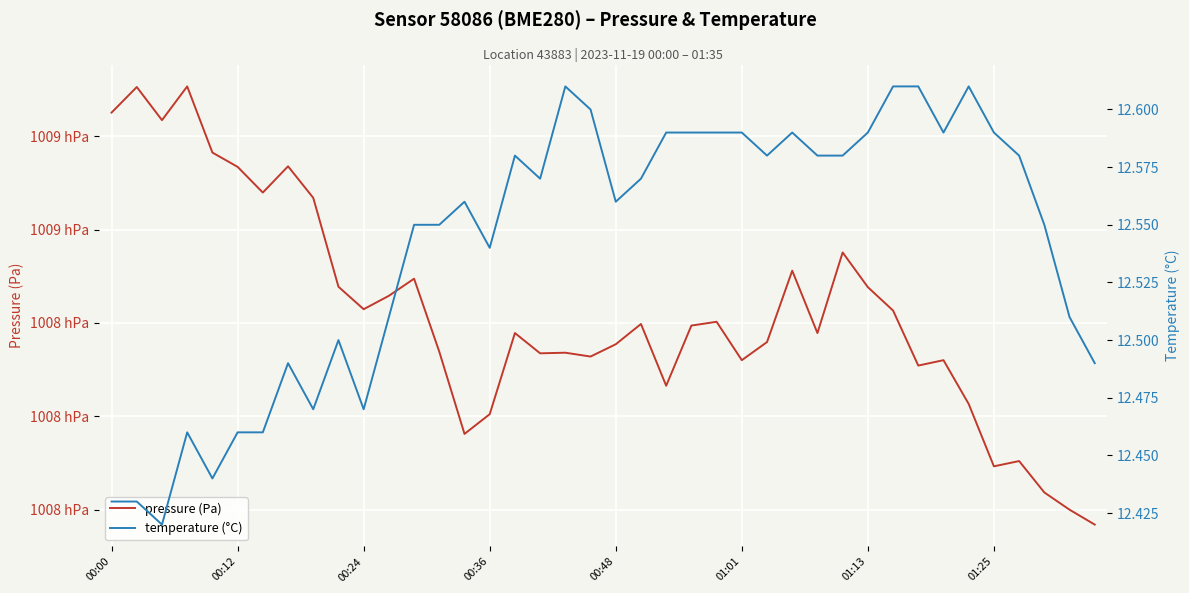

What is the value of the temperature (°C) point at the 2nd from the left?

12.4